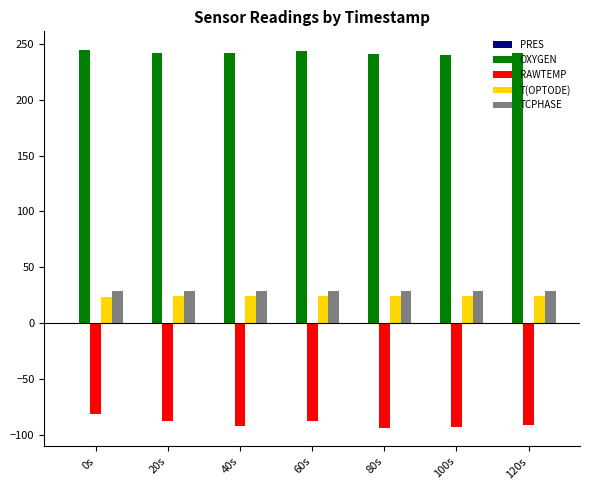

What is the maximum value for RAWTEMP?

-81.7